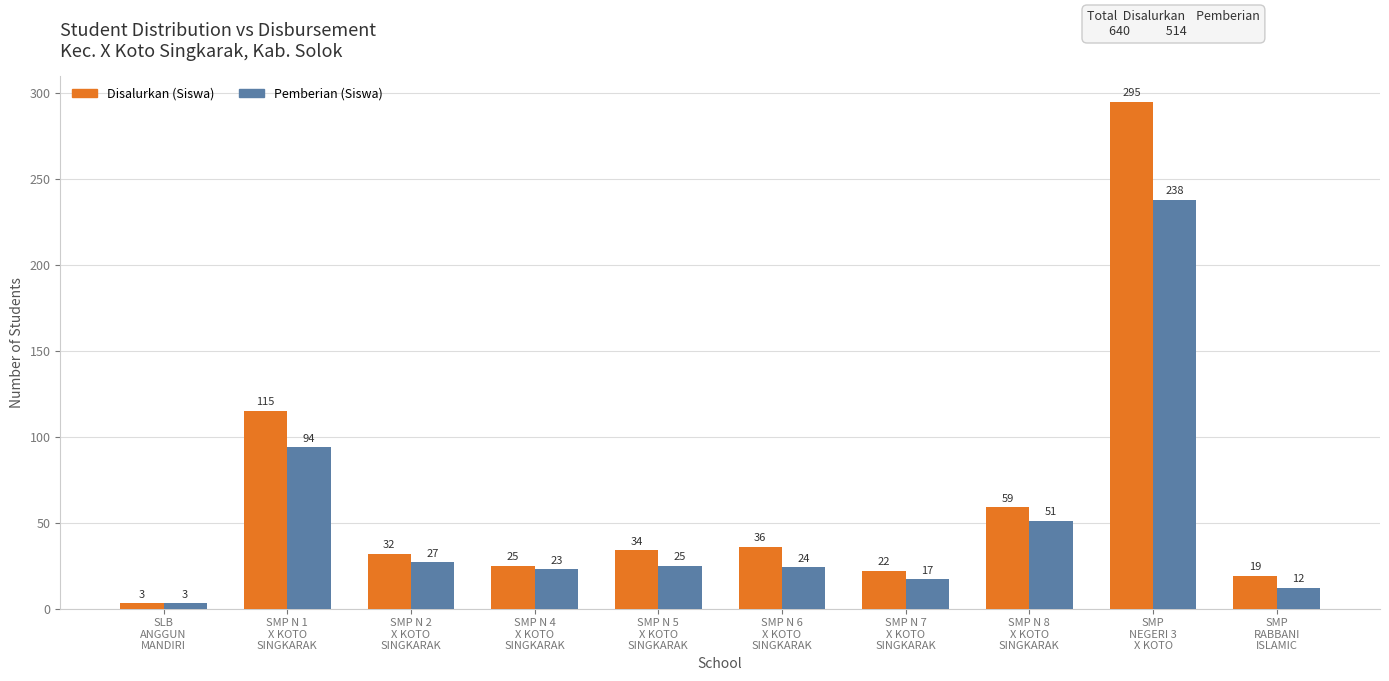

Reading left to right, transcribe all the data shown in this chart.

Disalurkan (Siswa): 3	115	32	25	34	36	22	59	295	19
Pemberian (Siswa): 3	94	27	23	25	24	17	51	238	12